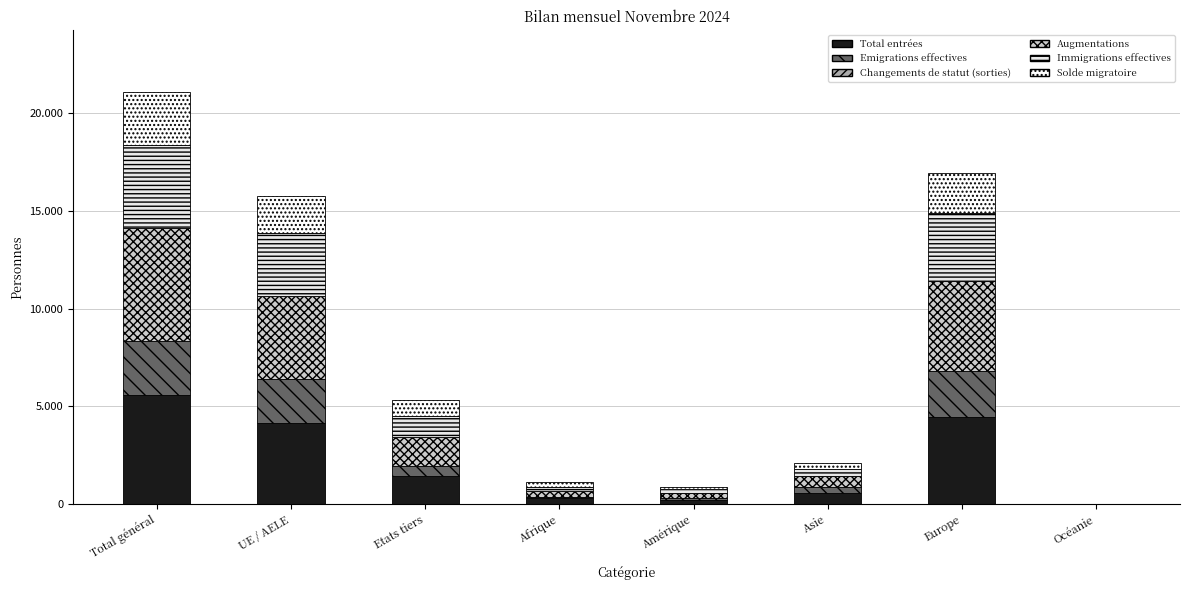

Are the bars grouped side by side (vs. stacked)?

No